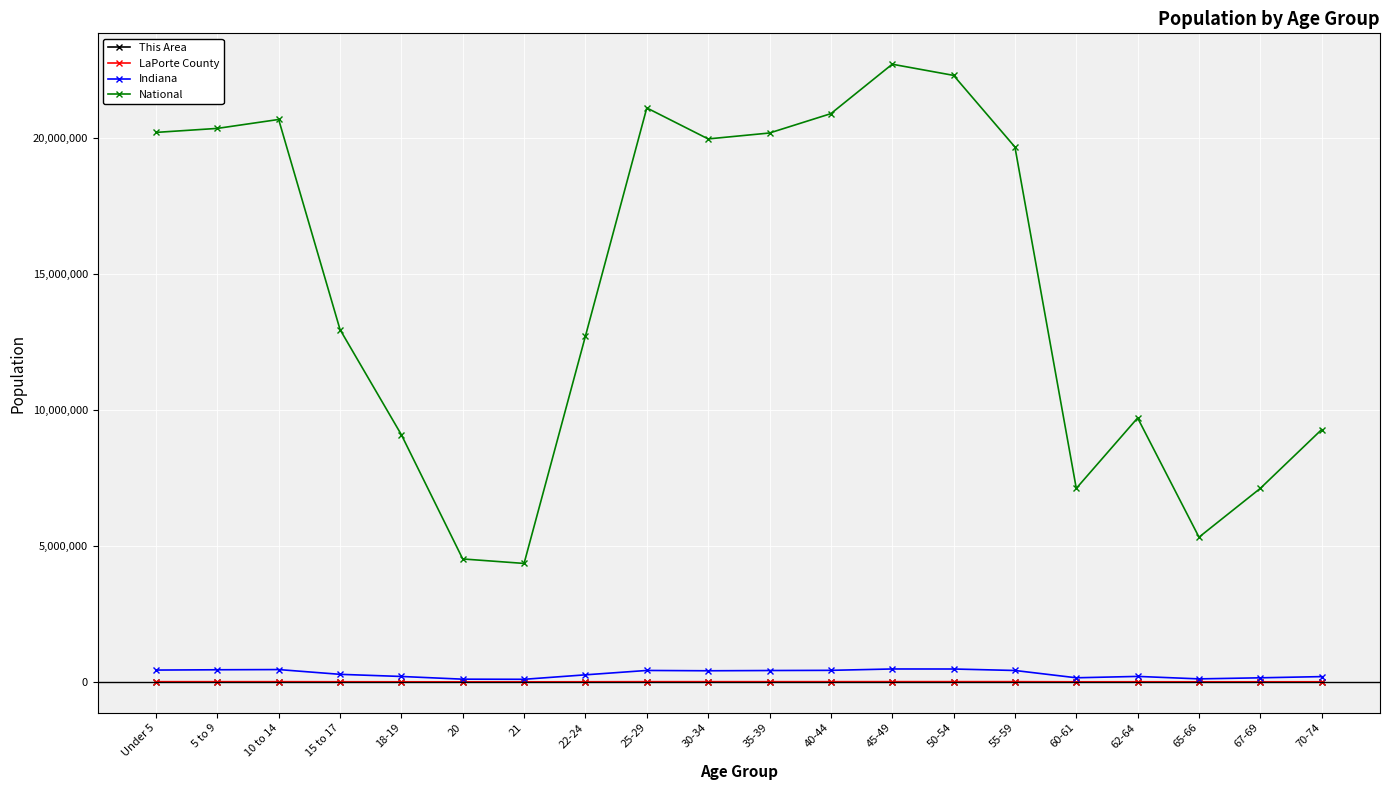

What is the label of the 7th point from the right?

50-54